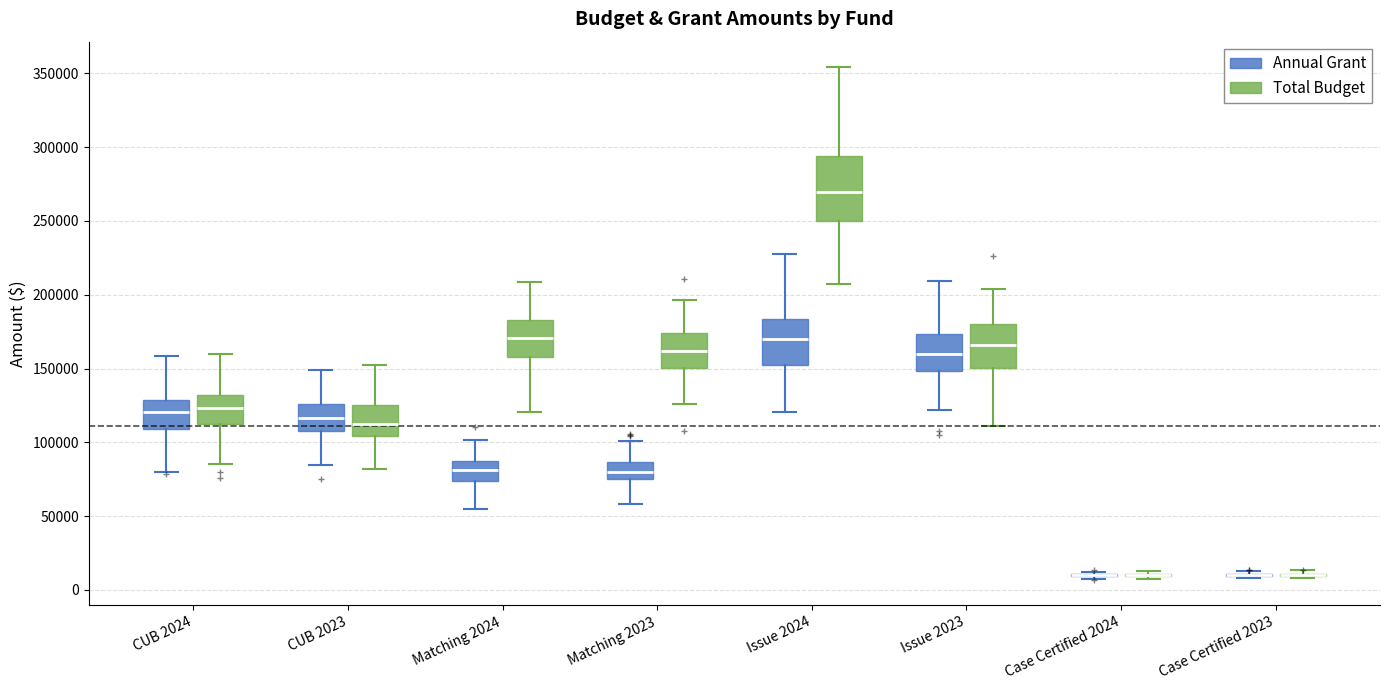

Reading left to right, read every box against the y-axis: the position of its median line, the range the box covers, and the ends of its whiskers. The values are not printed on the chart, so give them approximately, as read against the axis.

CUB 2024 (Annual Grant): median 120000, box 110000 to 130000, whiskers 80000 to 160000
CUB 2024 (Total Budget): median 125000, box 115000 to 130000, whiskers 85000 to 160000
CUB 2023 (Annual Grant): median 115000, box 110000 to 125000, whiskers 85000 to 150000
CUB 2023 (Total Budget): median 110000, box 105000 to 125000, whiskers 80000 to 155000
Matching 2024 (Annual Grant): median 80000, box 75000 to 85000, whiskers 55000 to 100000
Matching 2024 (Total Budget): median 170000, box 160000 to 185000, whiskers 120000 to 210000
Matching 2023 (Annual Grant): median 80000, box 75000 to 85000, whiskers 60000 to 100000
Matching 2023 (Total Budget): median 160000, box 150000 to 175000, whiskers 125000 to 195000
Issue 2024 (Annual Grant): median 170000, box 150000 to 185000, whiskers 120000 to 230000
Issue 2024 (Total Budget): median 270000, box 250000 to 295000, whiskers 205000 to 355000
Issue 2023 (Annual Grant): median 160000, box 150000 to 175000, whiskers 120000 to 210000
Issue 2023 (Total Budget): median 165000, box 150000 to 180000, whiskers 110000 to 205000
Case Certified 2024 (Annual Grant): box collapsed to a line at 10000, whiskers 5000 to 10000
Case Certified 2024 (Total Budget): box collapsed to a line at 10000, whiskers 10000 to 15000
Case Certified 2023 (Annual Grant): box collapsed to a line at 10000, whiskers 10000 to 15000
Case Certified 2023 (Total Budget): box collapsed to a line at 10000, whiskers 10000 to 15000